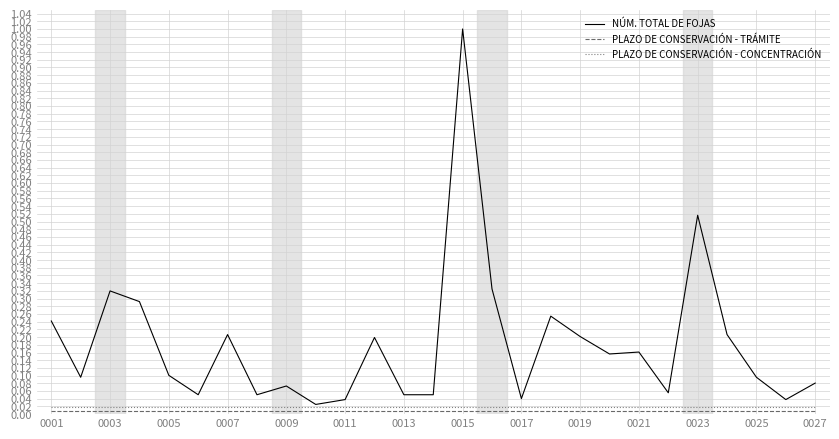

Which series has the largest total across all categories?

NÚM. TOTAL DE FOJAS